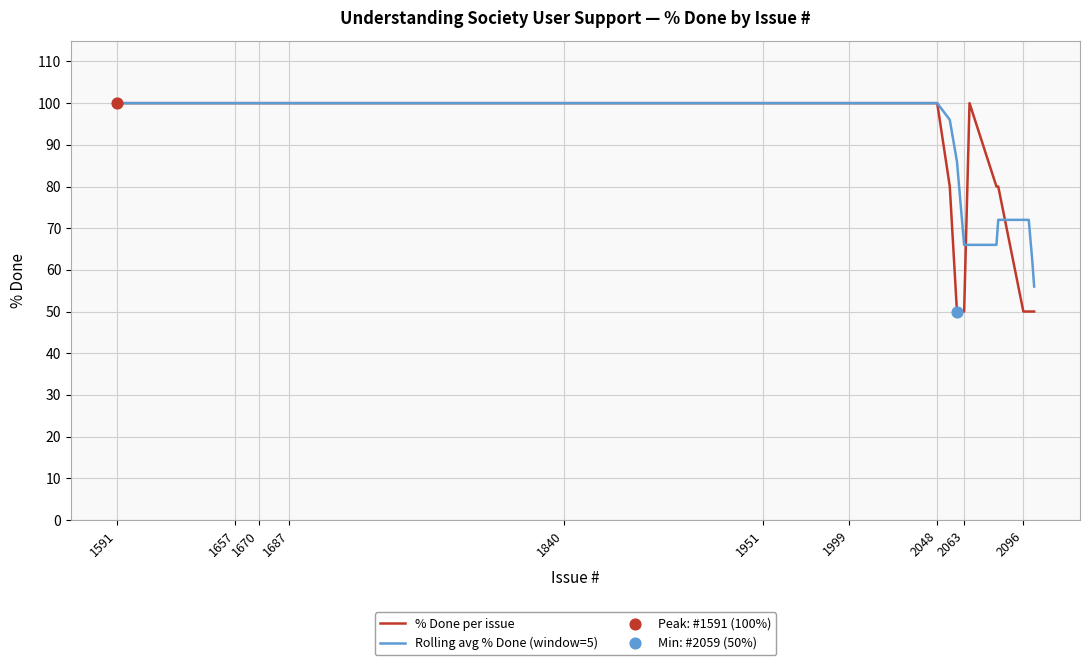

What is the greatest value displayed?

100